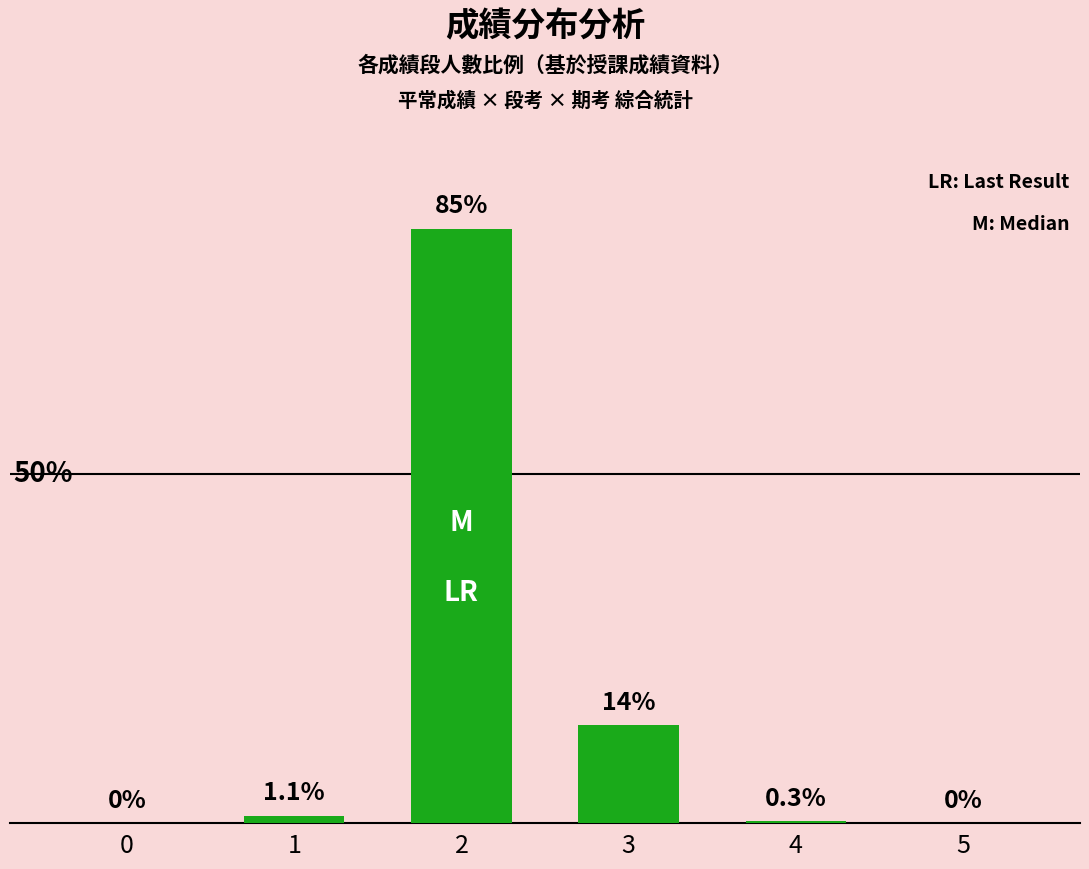

Rank the categories by value from highest to lowest.

2, 3, 1, 4, 0, 5